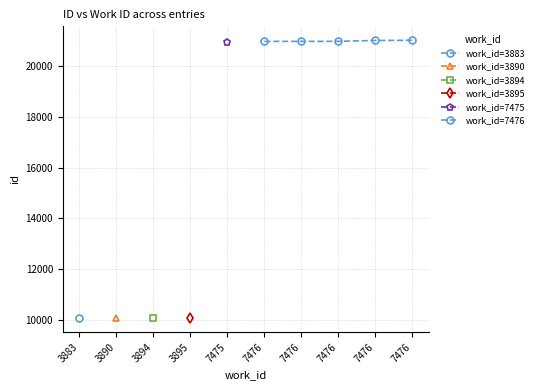

Is it true that the value at 7476 is 5319?

False